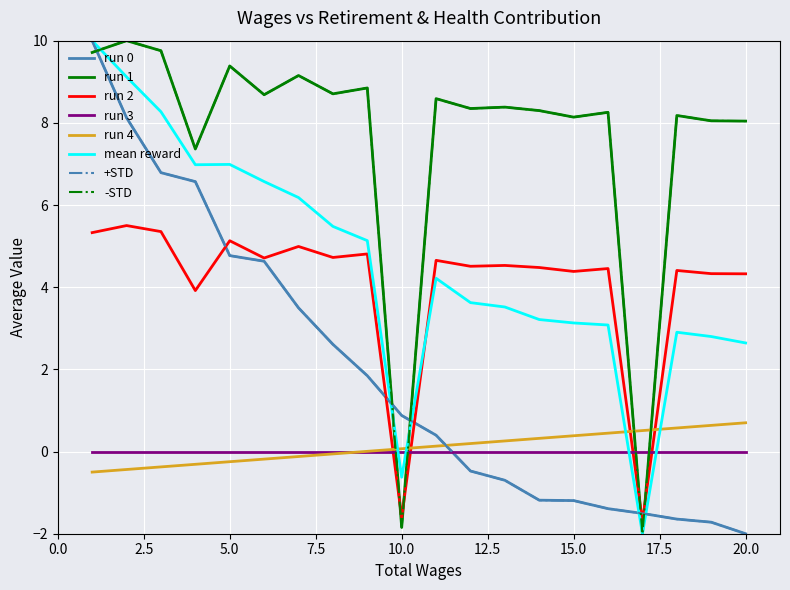

Reading left to right, extract all data points from this chart.

Total Wages: 10.0	8.1	6.8	6.6	4.8	4.6	3.5	2.6	1.8	0.9	0.4	-0.5	-0.7	-1.2	-1.2	-1.4	-1.5	-1.6	-1.7	-2.0
Total Retirement & Health Contribution: 9.7	10.0	9.8	7.4	9.4	8.7	9.2	8.7	8.8	-1.8	8.6	8.3	8.4	8.3	8.1	8.3	-2.0	8.2	8.0	8.0